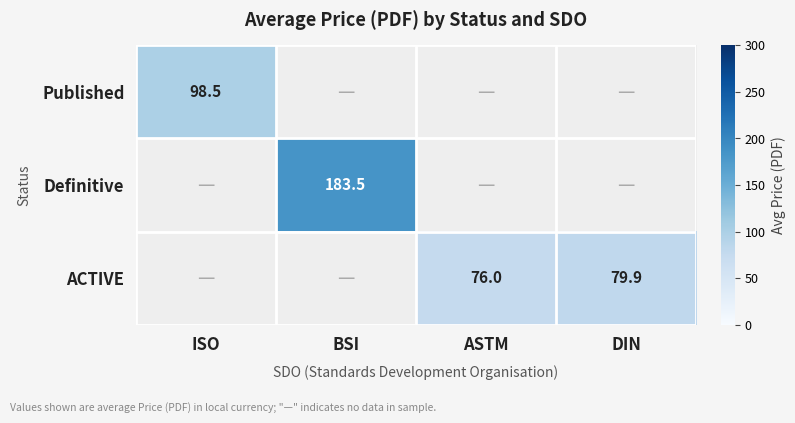

Count the number of data series in this chart.

3